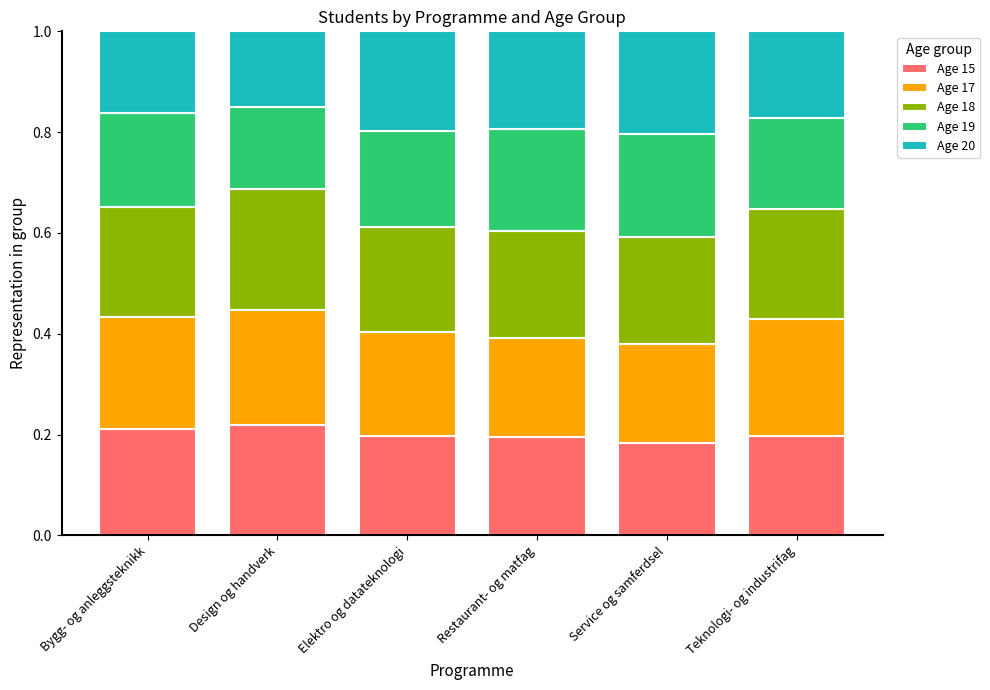

What is the sum of the Age 15 values at Bygg- og anleggsteknikk and Design og handverk?

0.4